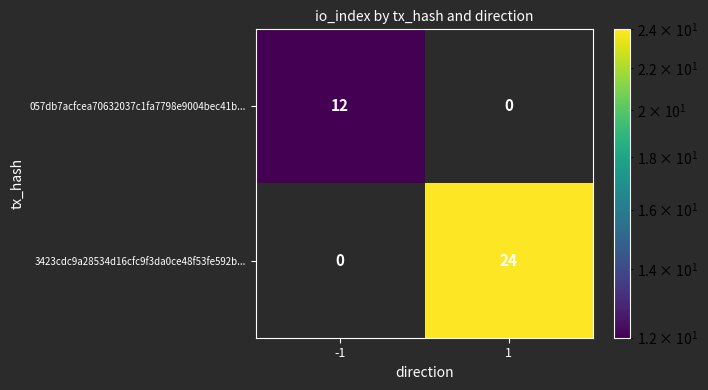

At how many categories does at least one series exceed 0?

2